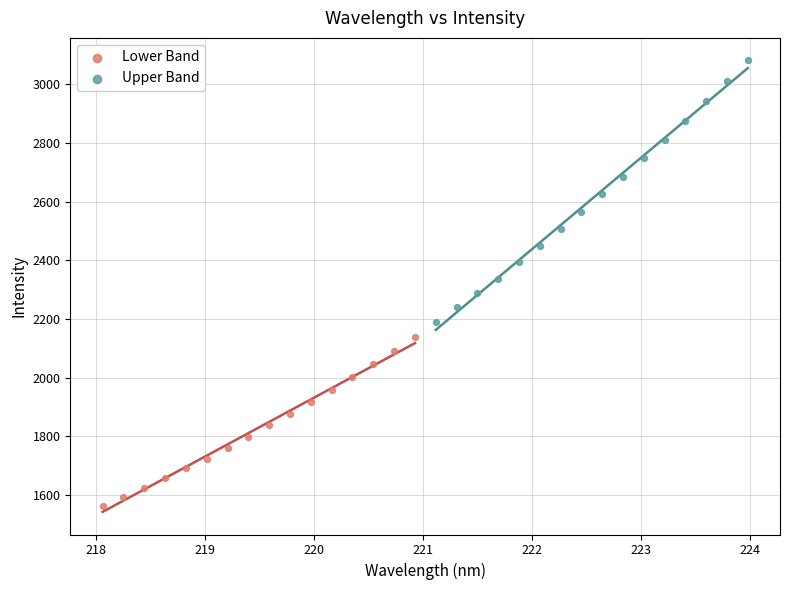

Which series has the largest Y range (max minus min)?

Upper Band